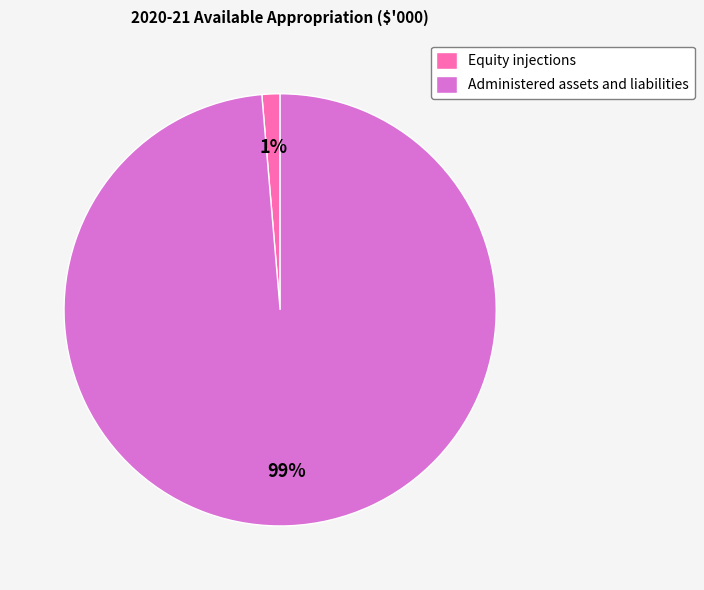

True or false: Administered assets and liabilities accounts for 88% of the total.

False